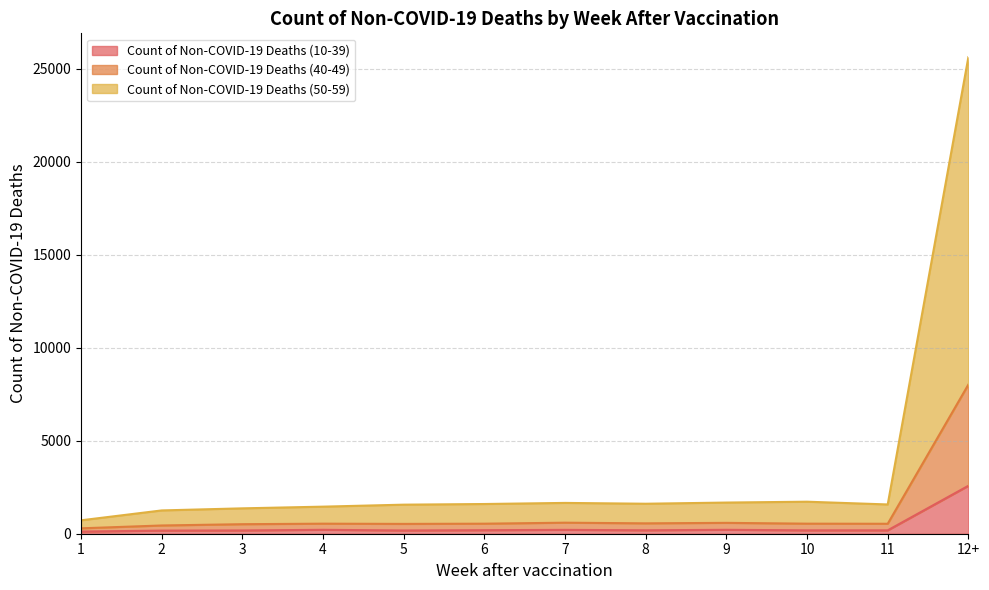

What is the difference between the maximum and minimum values in the Count of Non-COVID-19 Deaths (50-59) series?

24894